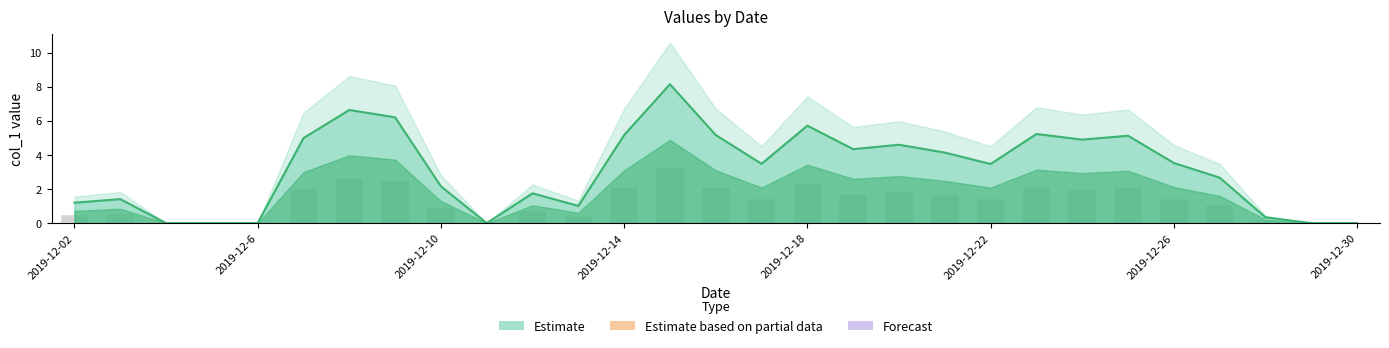

What is the greatest value displayed?

8.2